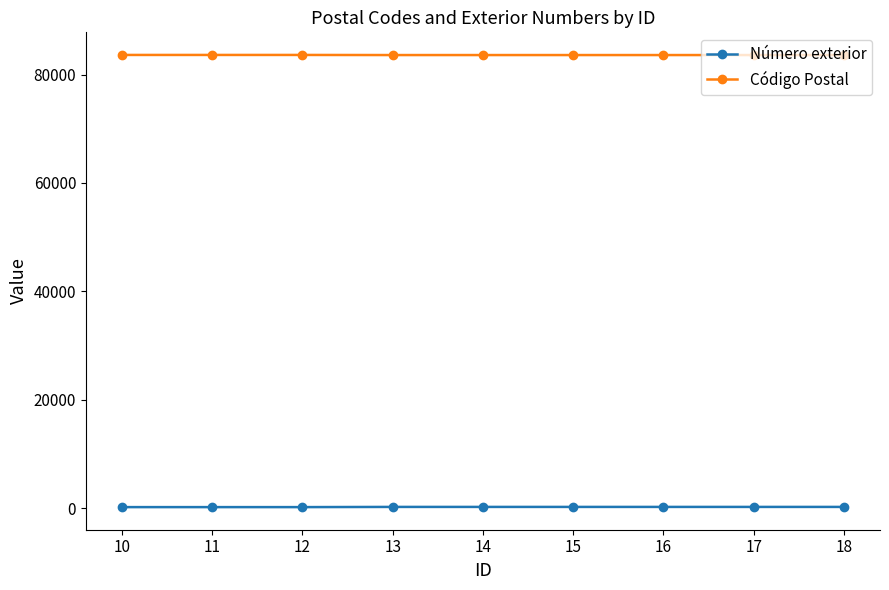

At how many categories does at least one series exceed 77340?

9